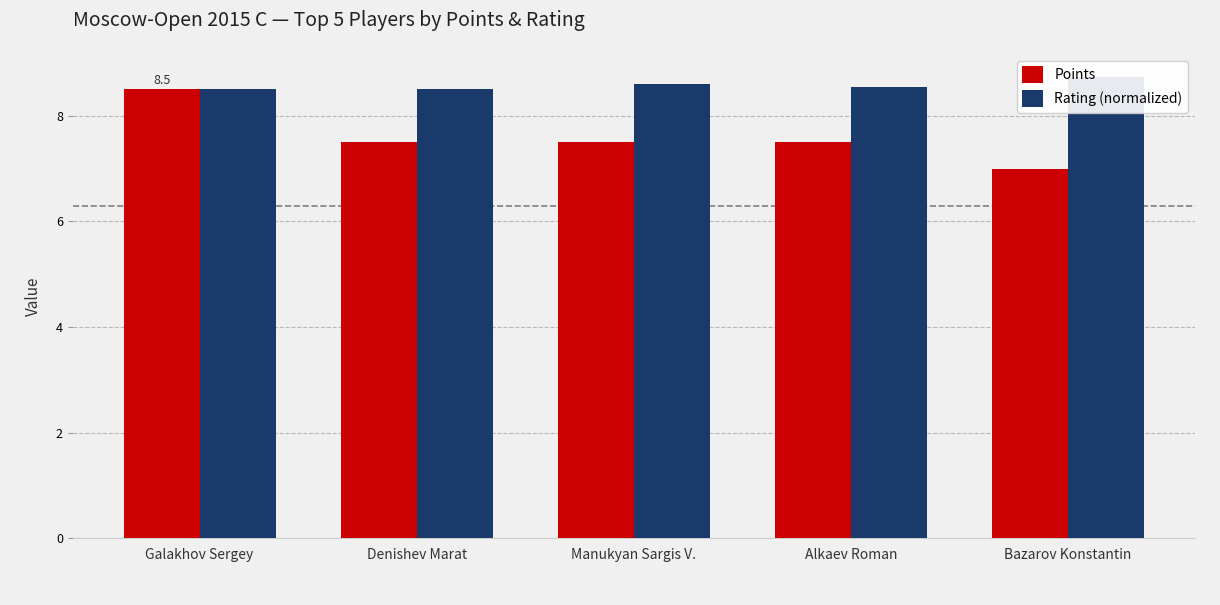

What is the label of the 5th bar from the left?

Bazarov Konstantin